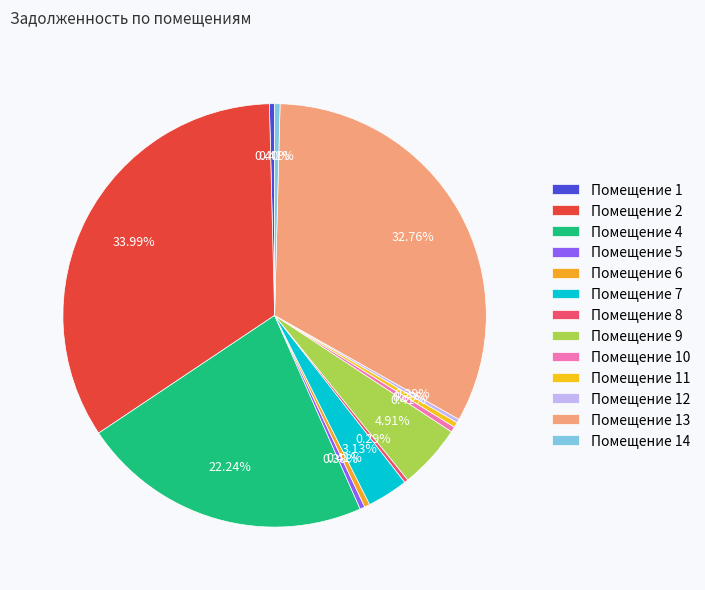

Rank the categories by value from lowest to highest.

8, 12, 5, 11, 1, 14, 6, 10, 7, 9, 4, 13, 2